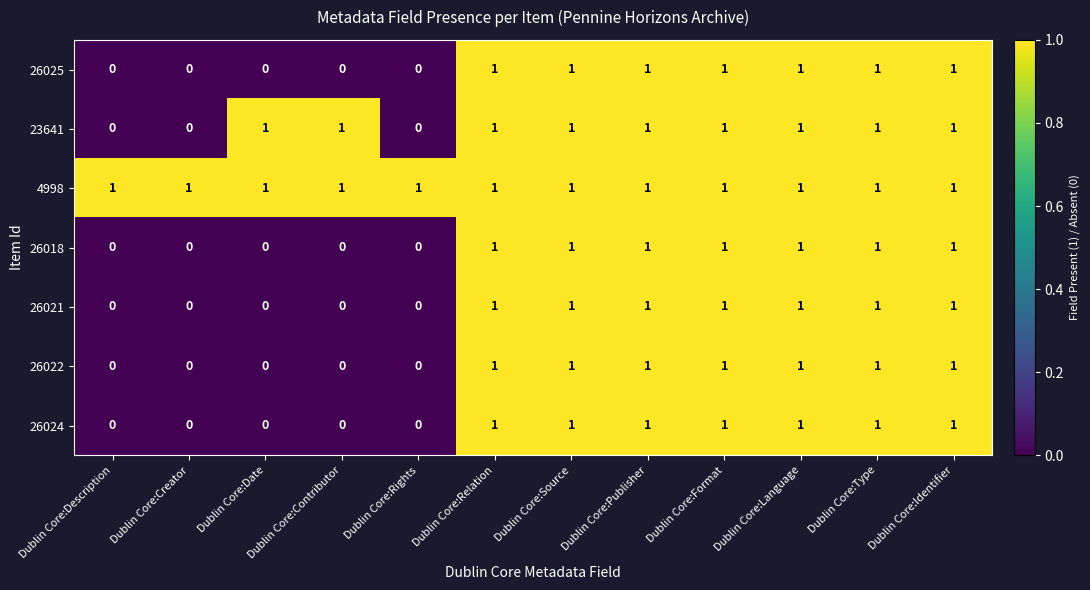

Count the 26018 values in the range 0 to 1.

12